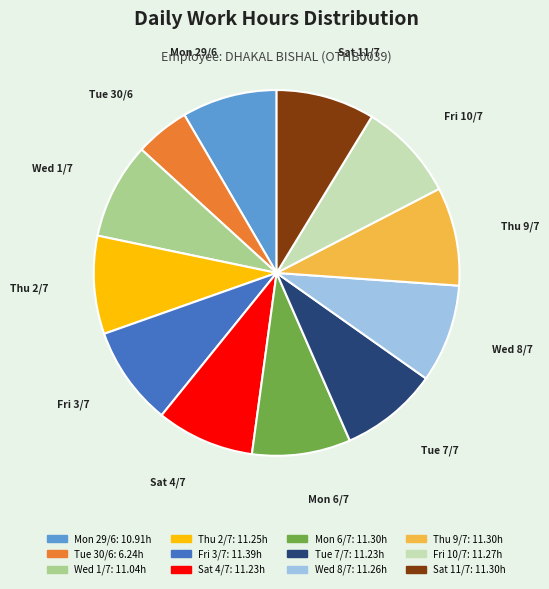

Which slice is the smallest?

Tue 30/6